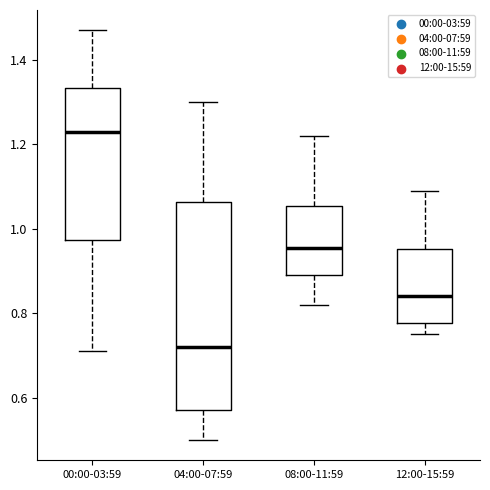

Reading left to right, read every box against the y-axis: the position of its median line, the range the box covers, and the ends of its whiskers. The values are not printed on the chart, so give them approximately, as read against the axis.

00:00-03:59: median 1.24, box 0.98 to 1.34, whiskers 0.72 to 1.48
04:00-07:59: median 0.72, box 0.58 to 1.06, whiskers 0.50 to 1.30
08:00-11:59: median 0.96, box 0.90 to 1.06, whiskers 0.82 to 1.22
12:00-15:59: median 0.84, box 0.78 to 0.96, whiskers 0.76 to 1.10